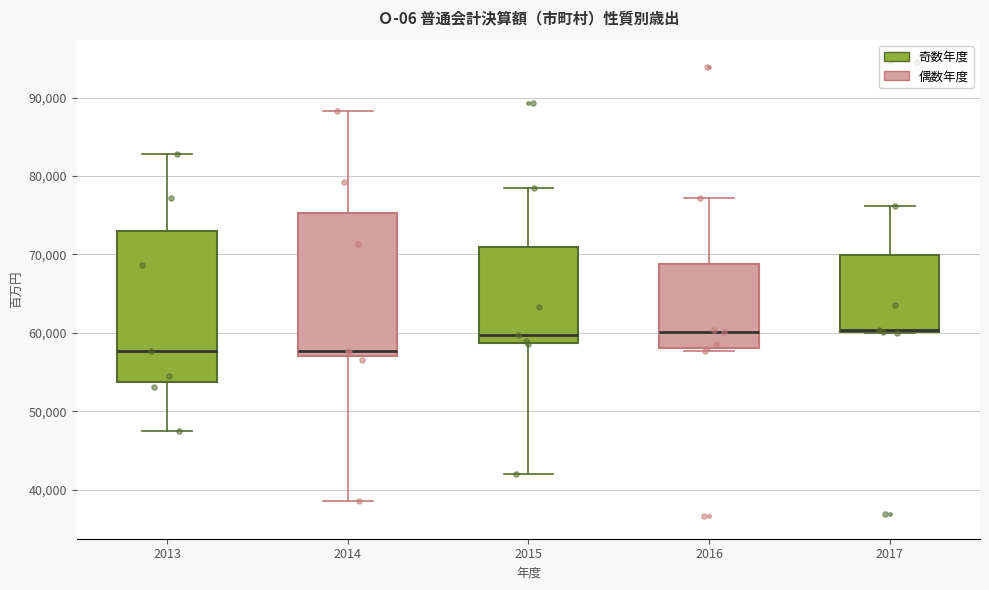

Reading left to right, read every box against the y-axis: the position of its median line, the range the box covers, and the ends of its whiskers. The values are not printed on the chart, so give them approximately, as read against the axis.

2013: median 58000, box 54000 to 73000, whiskers 47000 to 83000
2014: median 58000, box 57000 to 75000, whiskers 39000 to 88000
2015: median 60000, box 59000 to 71000, whiskers 42000 to 78000
2016: median 60000, box 58000 to 69000, whiskers 58000 (just below the box's lower edge) to 77000
2017: median 60000 (just above the box's lower edge), box 60000 to 70000, whiskers 60000 to 76000